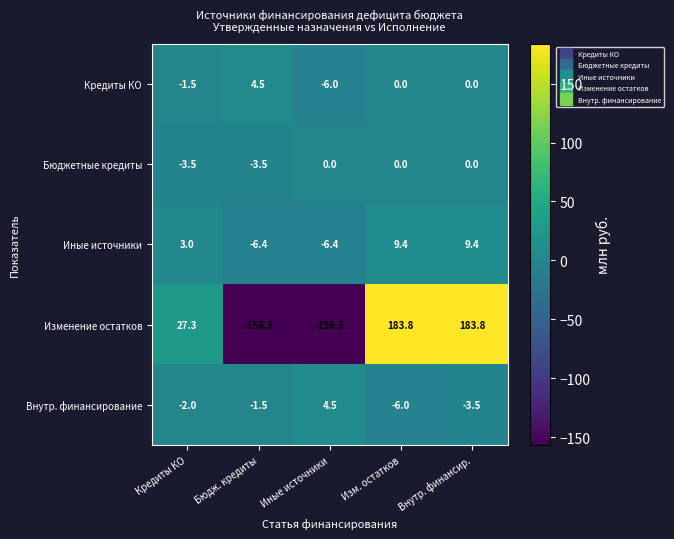

How many data points does each series have?

5